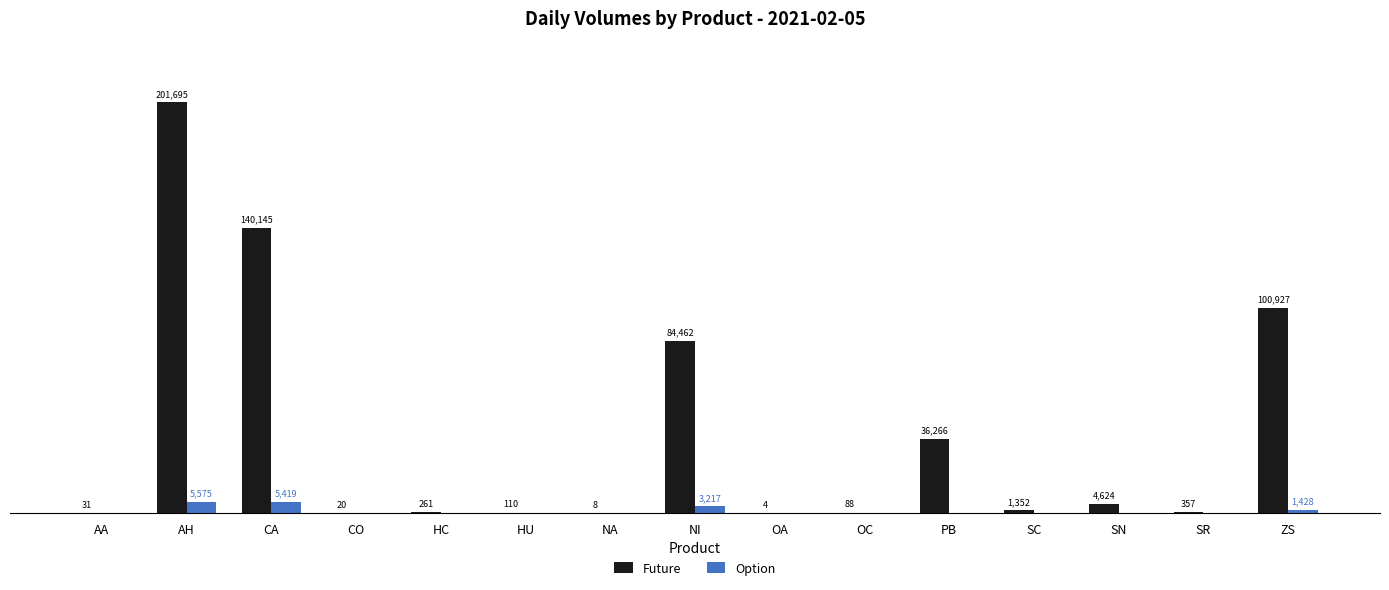

At which category is the sum across all series the highest?

AH